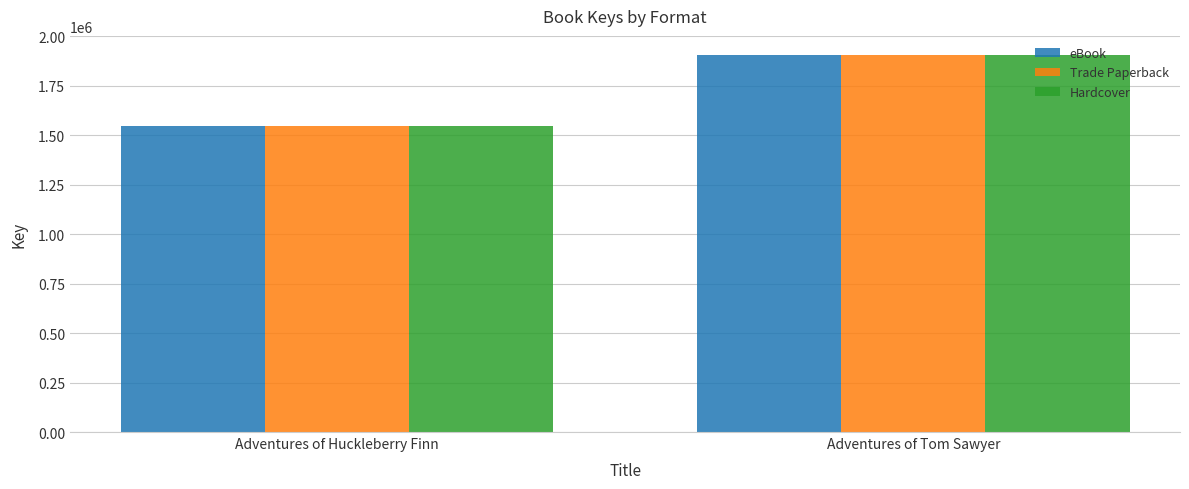

What is the total value across all series at Adventures of Tom Sawyer?

5722605